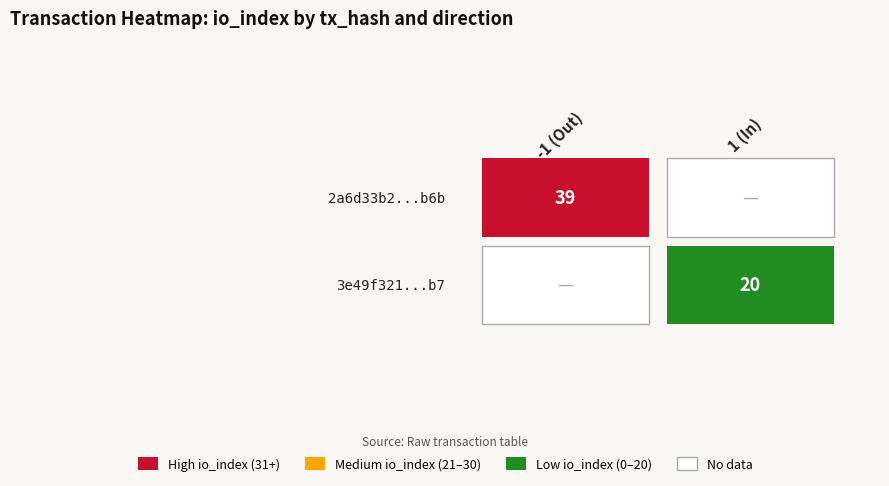

Which series has the largest range (max minus min)?

2a6d33b2b99ee0f439590b3988795b74404bf6b